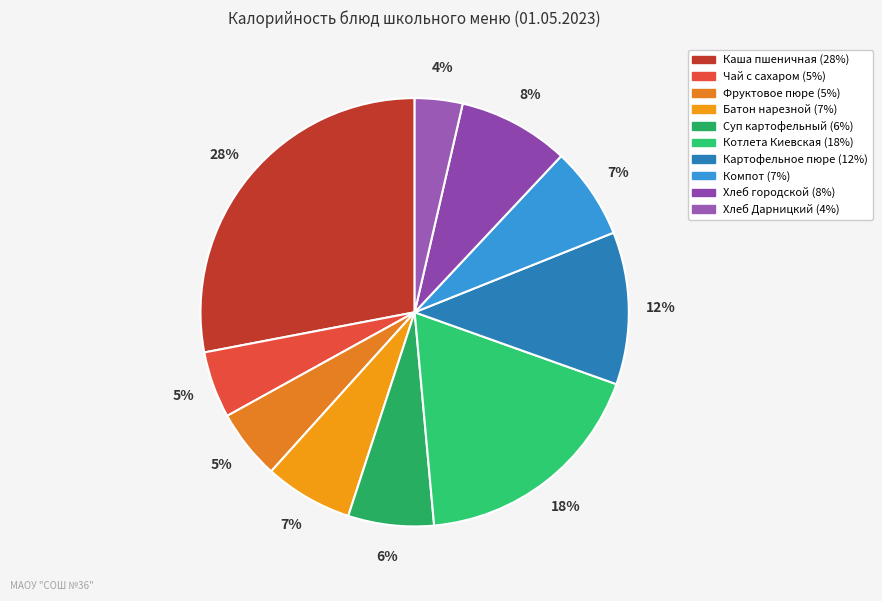

Rank the categories by value from highest to lowest.

Каша молочная пшеничная, сыр порциями, Котлета Киевская, Картофельное пюре, Хлеб городской порциями, Компот из компотной смеси, Батон нарезной, Суп картофельный с макаронными изделиями, Фруктовое пюре в индив. упаковке, Чай с сахаром, Хлеб Дарницкий порциями